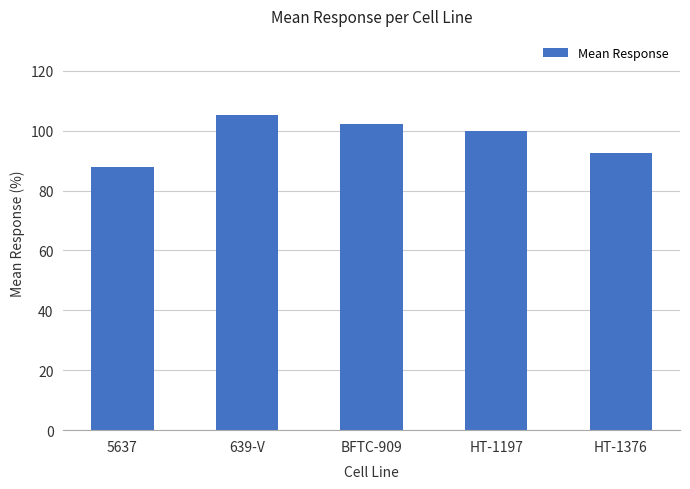

True or false: the data shows 92.4 at HT-1376.

True